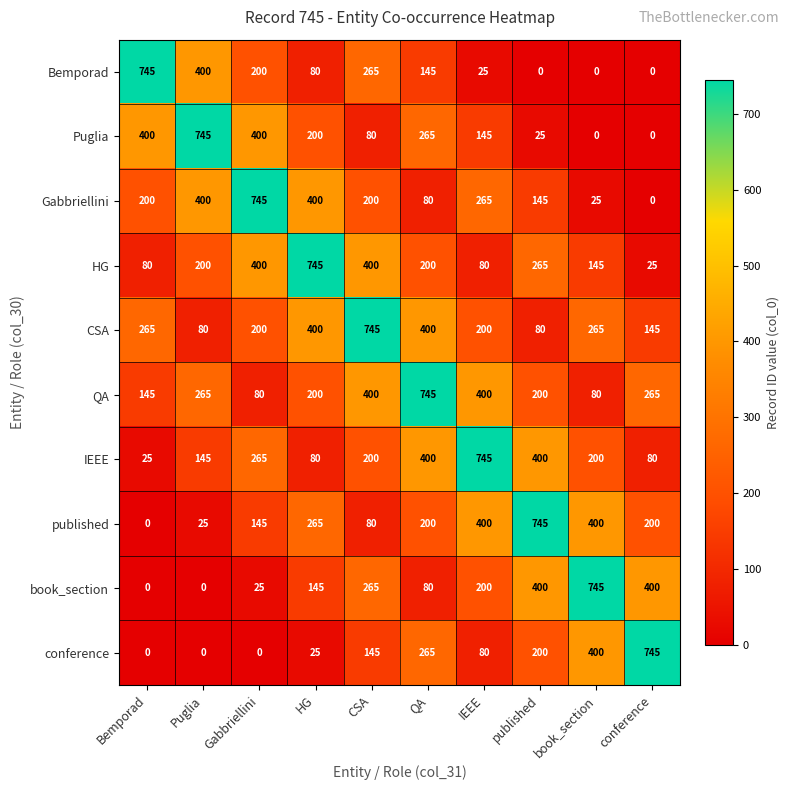

At how many categories does at least one series exceed 172?

10